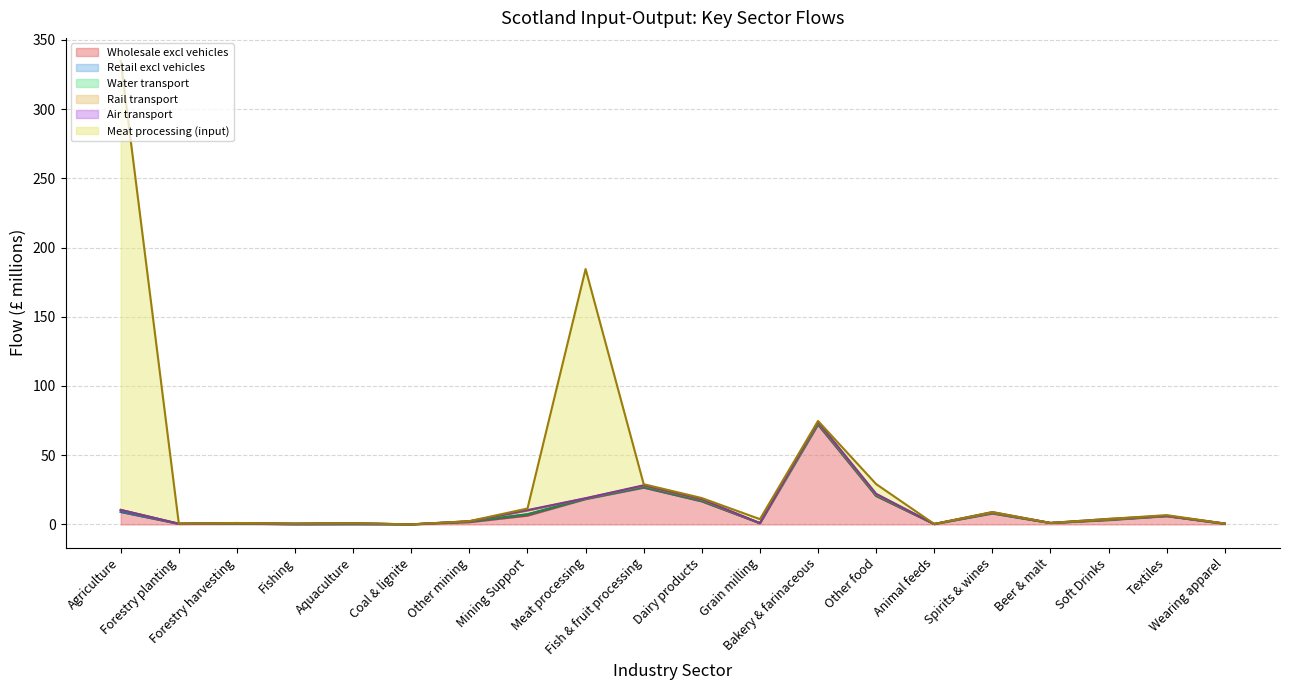

How many lines are shown in the chart?

6